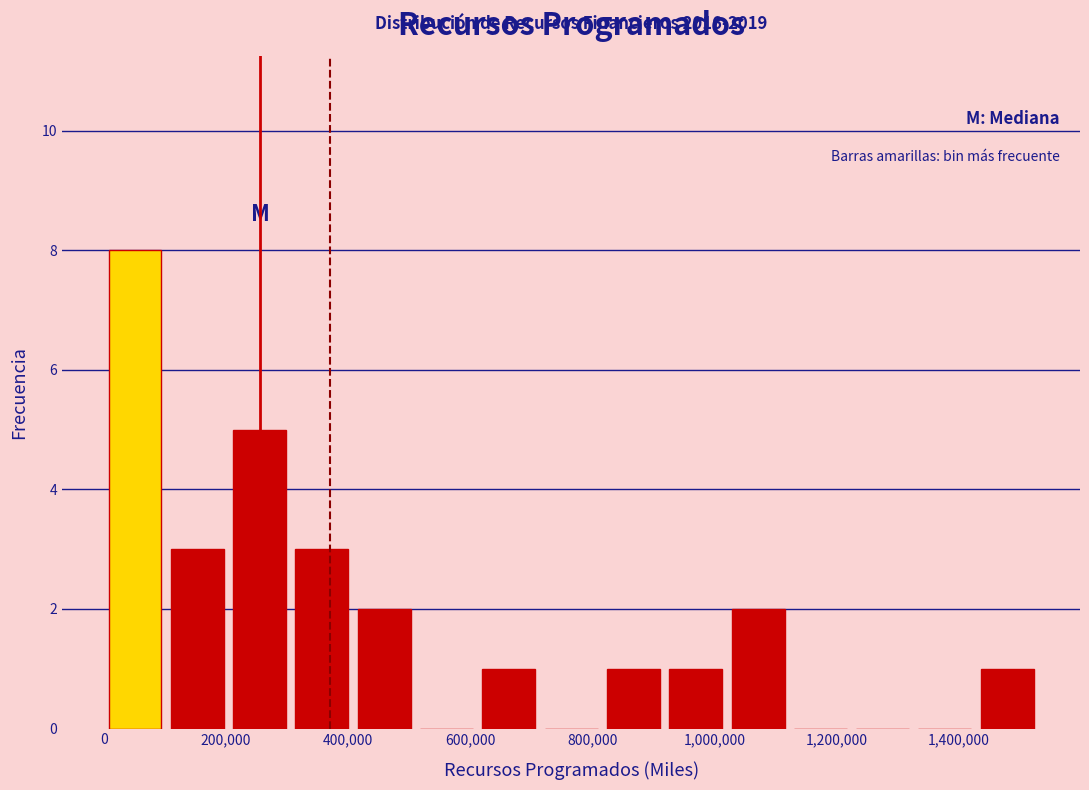

Over which range of the x-axis is the bar tallest?

0 to 100000